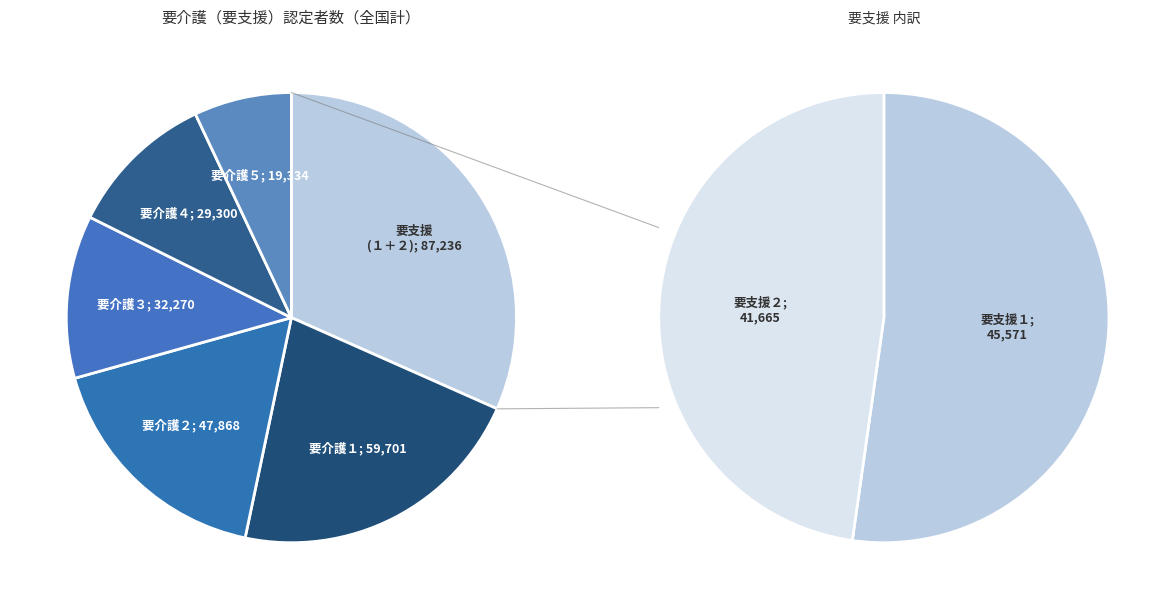

Is the sum of 要介護５ and 要介護４ greater than half?

No